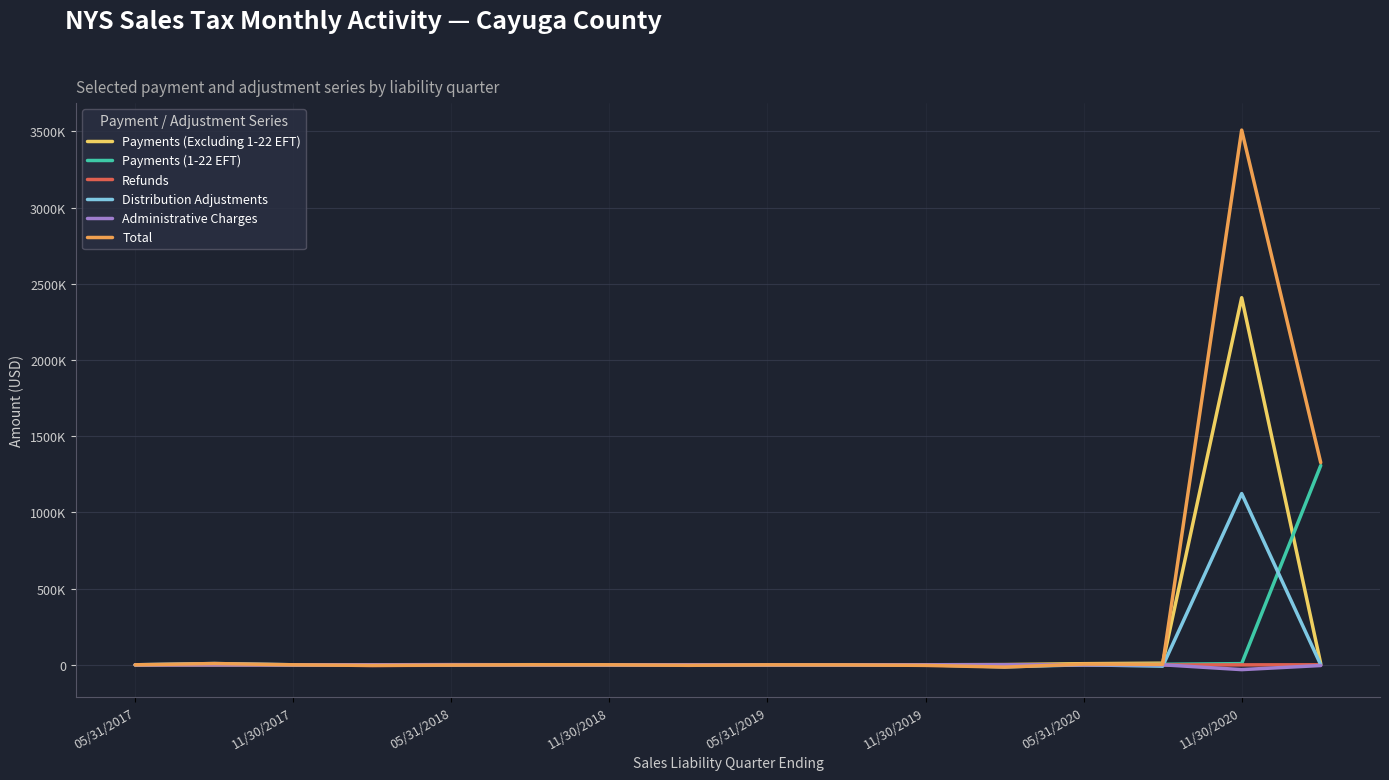

Does the chart have visible grid lines?

Yes